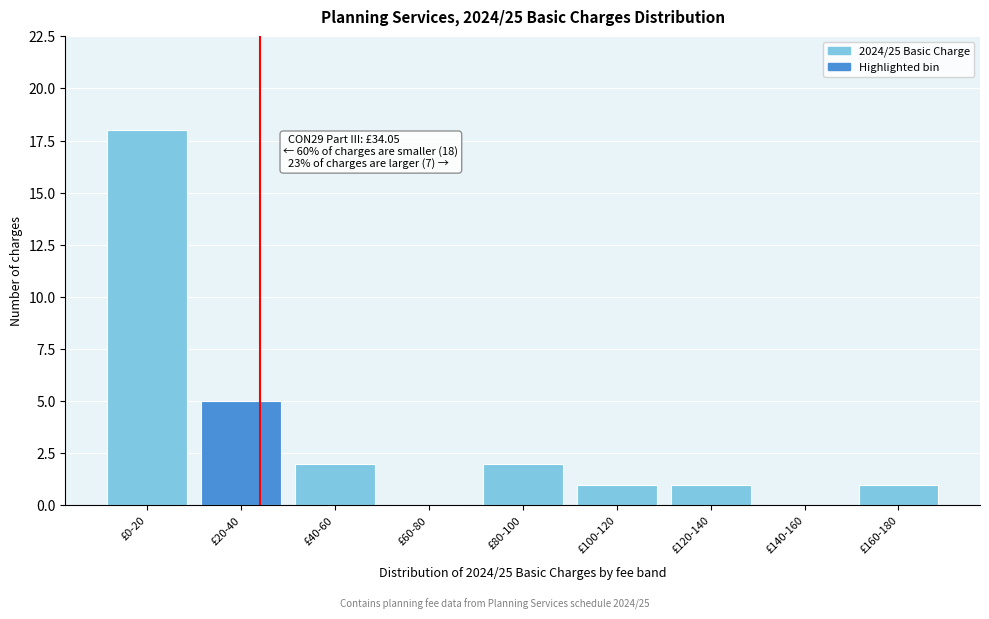

Reading left to right, transcribe all the data shown in this chart.

£0-20=18	£20-40=5	£40-60=2	£60-80=0	£80-100=2	£100-120=1	£120-140=1	£140-160=0	£160-180=1